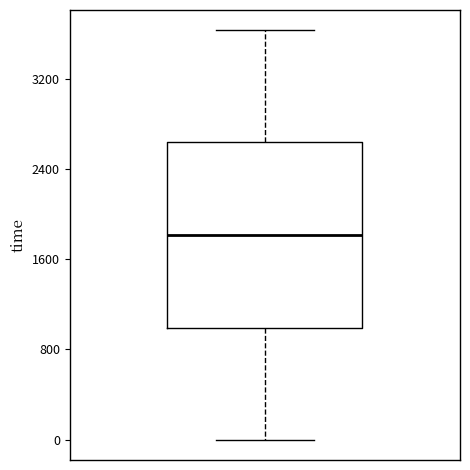

Where is the upper edge of the box on the y-axis? The values are not printed on the chart, so give them approximately, as read against the axis.

2600